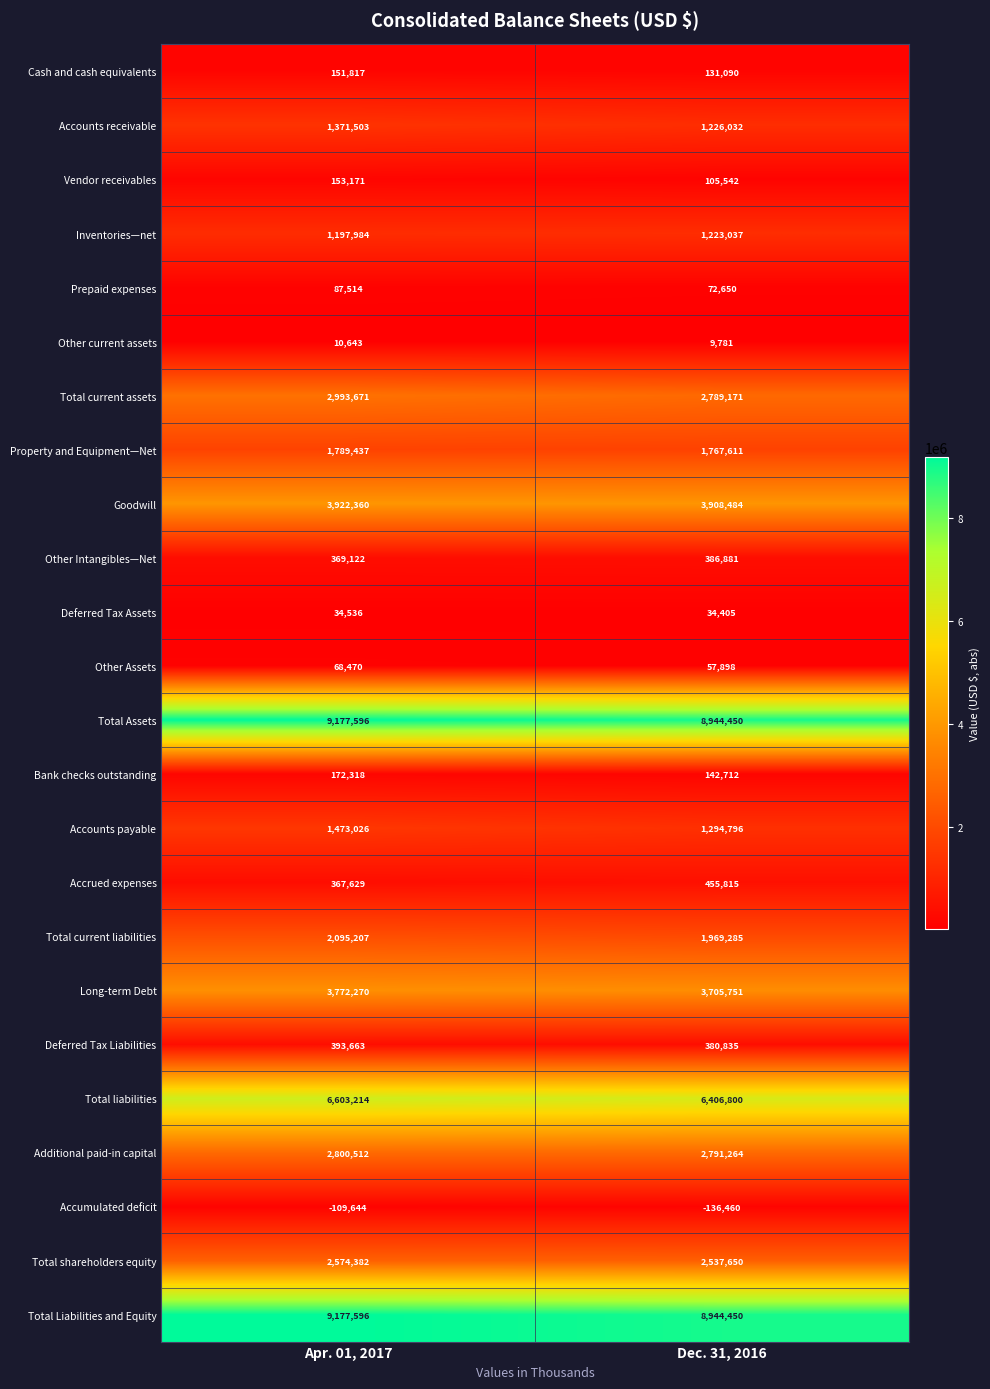

What is the difference between the highest and lowest values at Apr. 01, 2017?

9287240